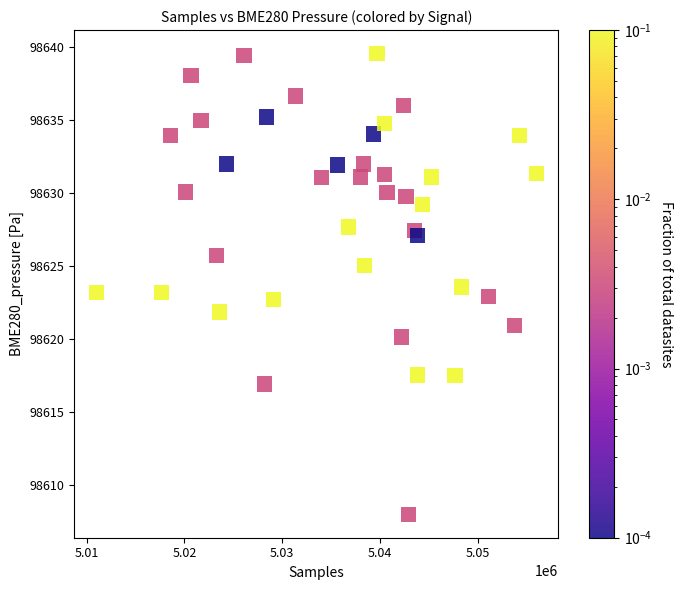

What is the range of Y values (max minus min)?

31.6